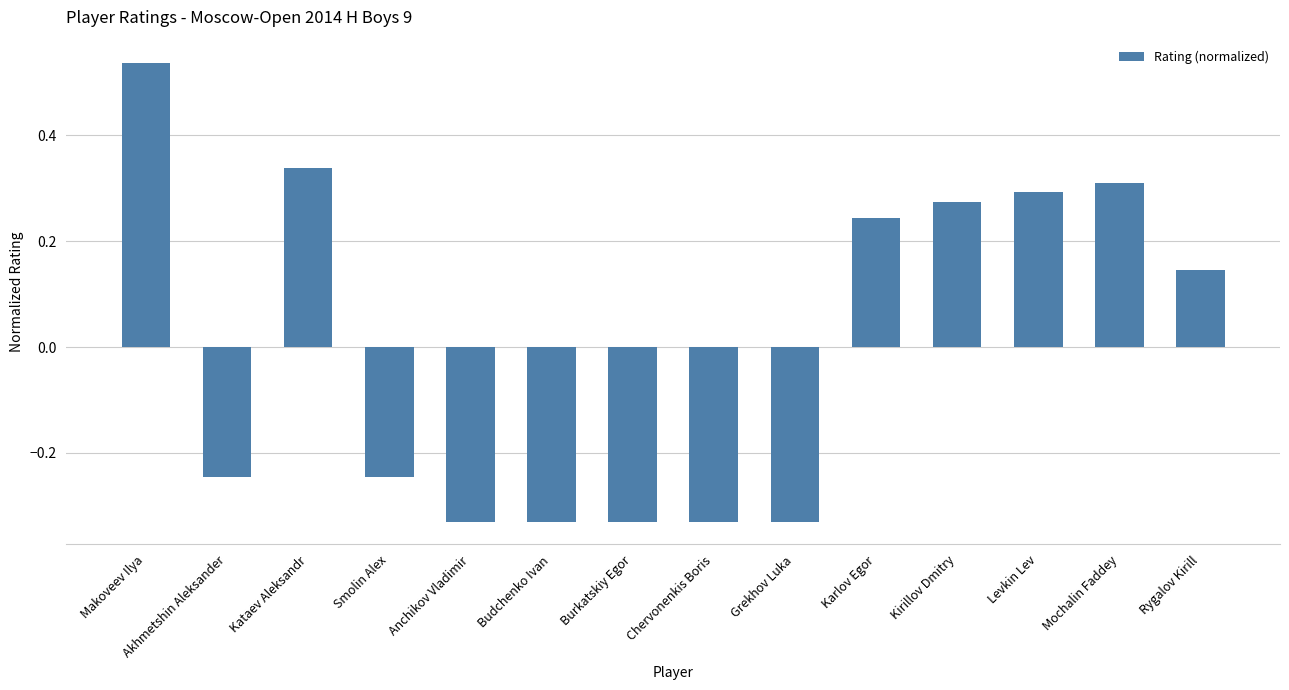

Which label corresponds to the largest value in the chart?

Makoveev Ilya